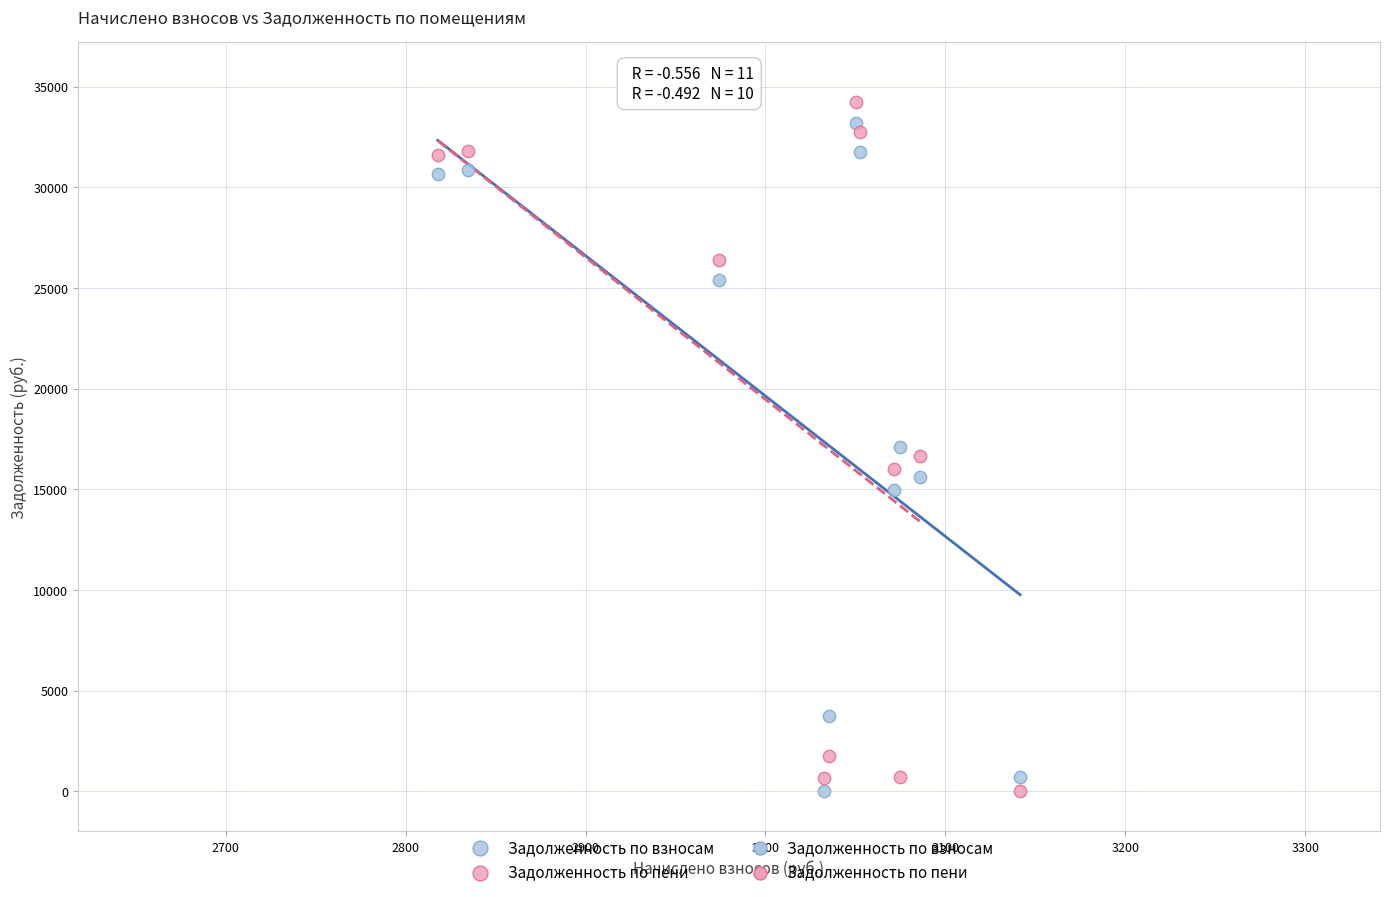

Which series has the largest Y range (max minus min)?

Задолженность по пени